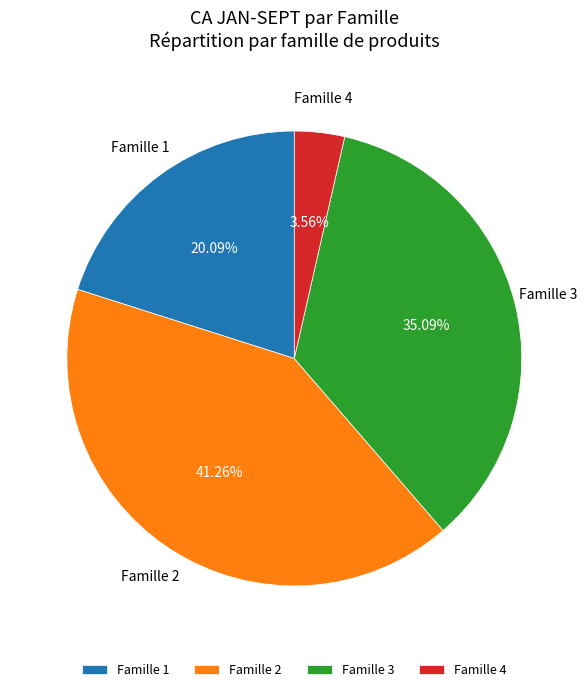

Combined, do Famille 3 and Famille 4 account for over 50%?

No